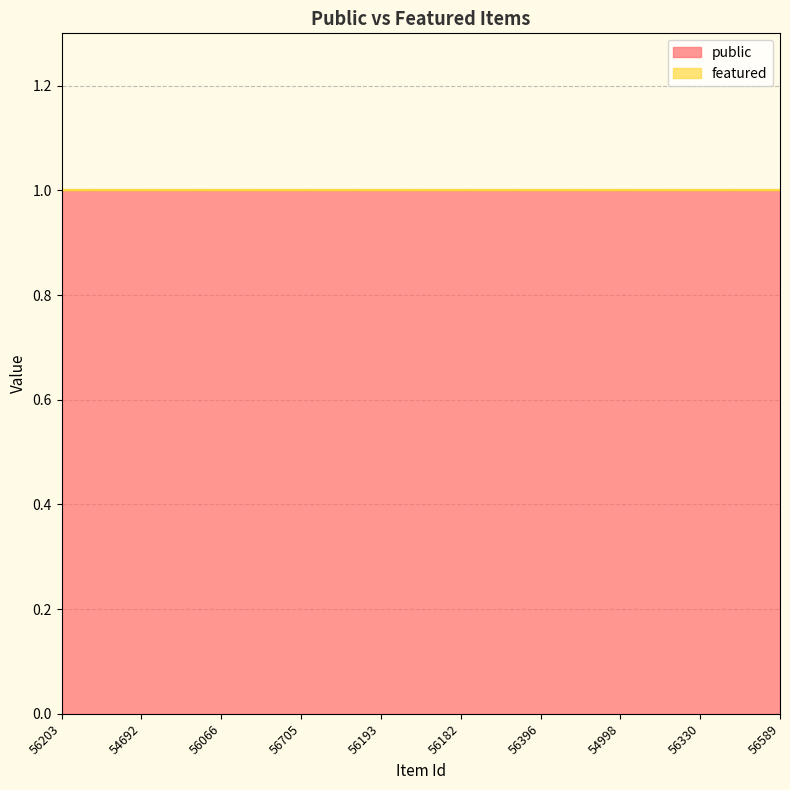

Between 56193 and 56182, which series saw the biggest shift?

public